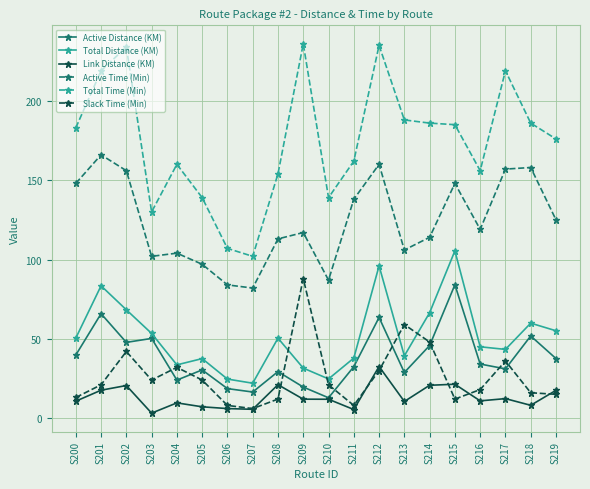

How many values in the Active Time (Min) series are below 119?

10